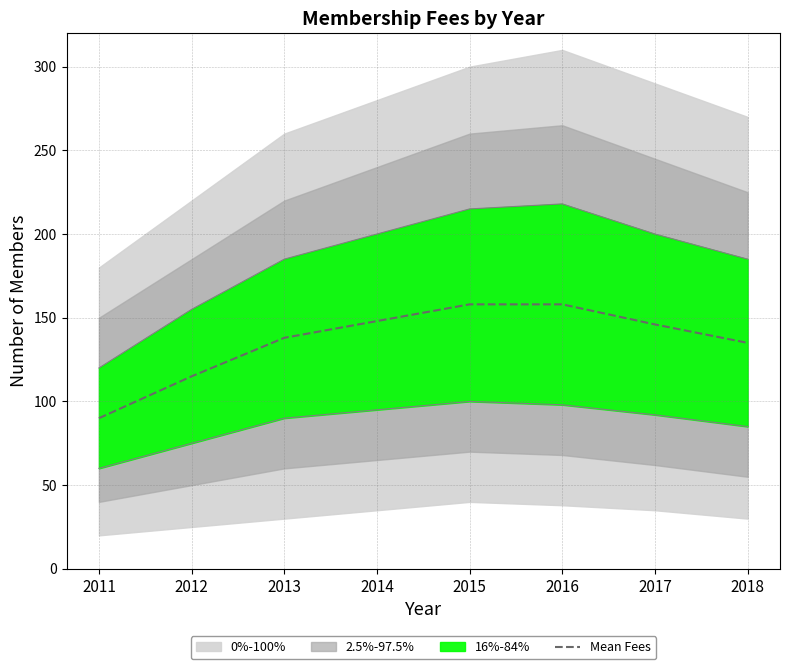

What is the maximum value for Mean Fees?

158